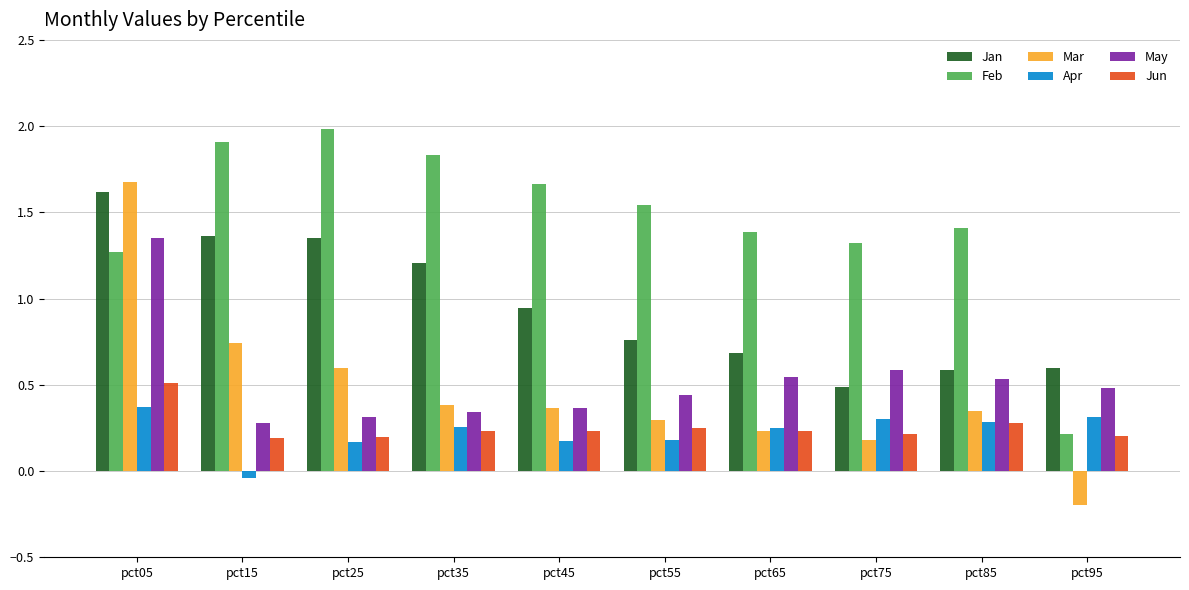

Between pct35 and pct65, which series saw the biggest shift?

Jan